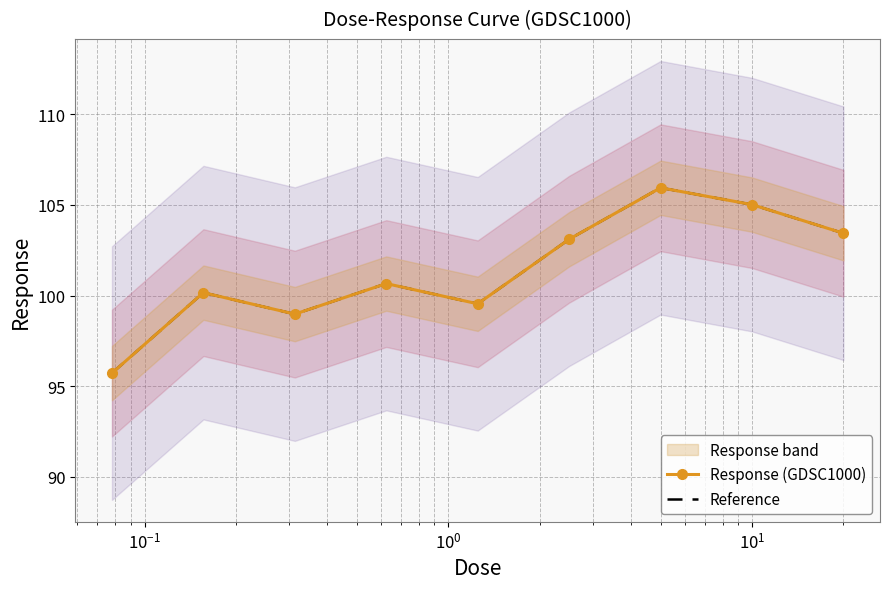

Is it true that Reference equals 54.5 at $\mathdefault{10^{3}}$?

False